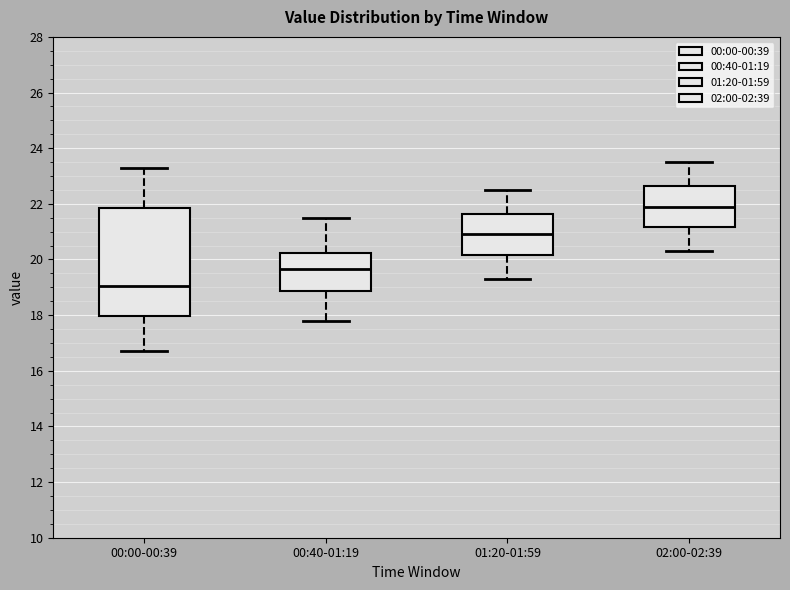

Which box has the highest median line?

02:00-02:39